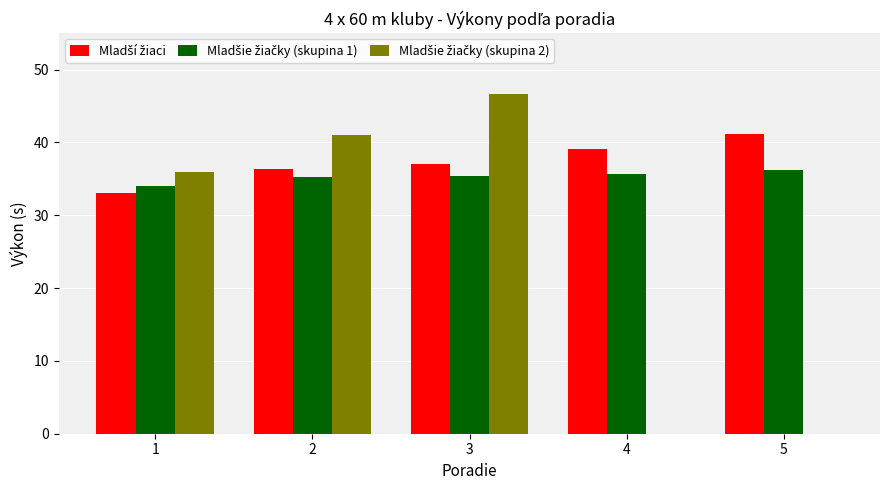

How many groups of bars are there?

5